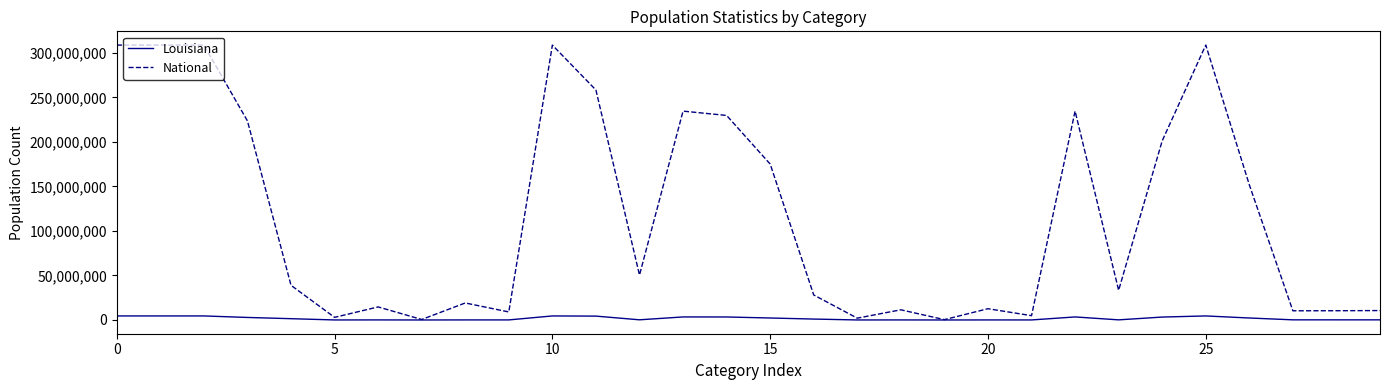

Which series has the largest total across all categories?

National